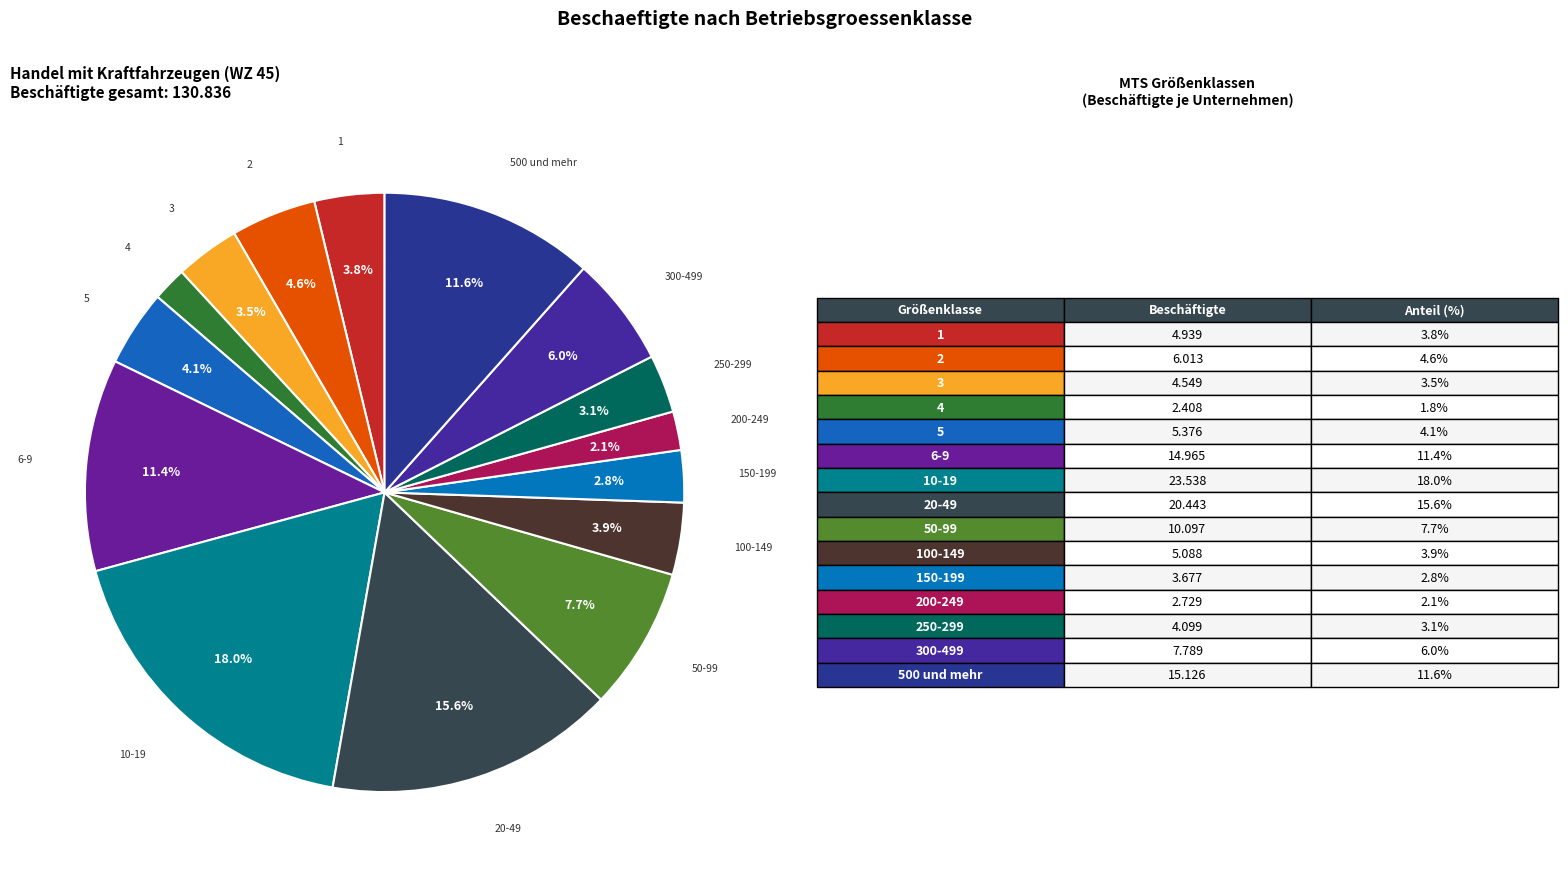

How many segments does this pie chart have?

15